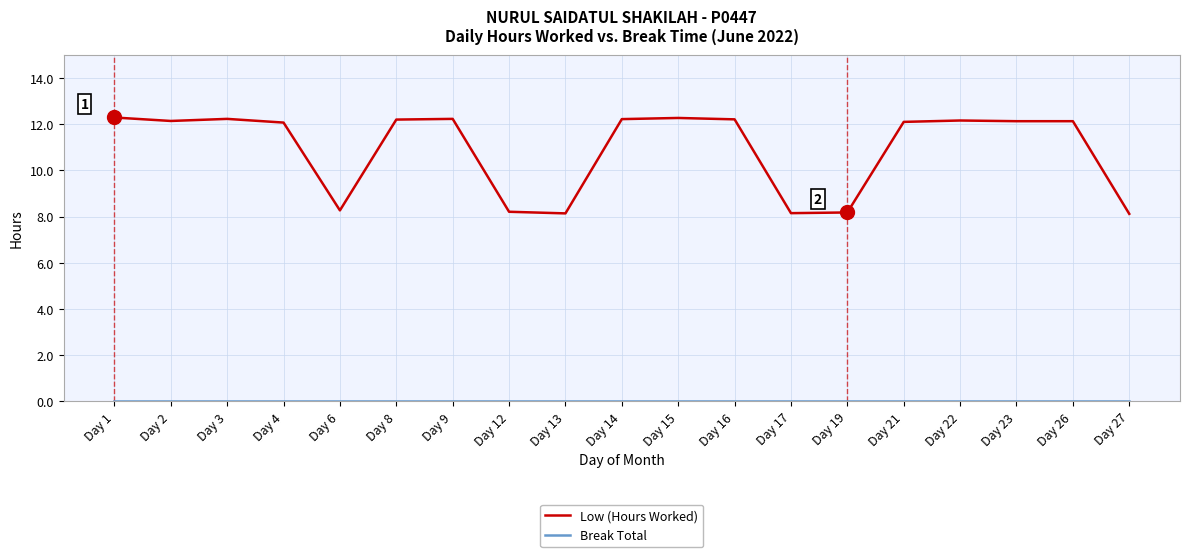

What is the difference between the highest and lowest values at Day 3?

12.2